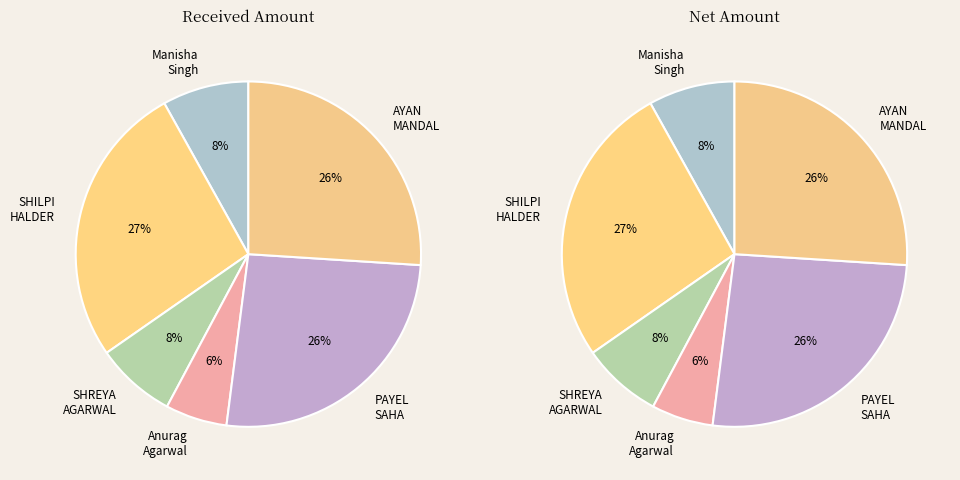

To the nearest percent, what portion does PAYEL SAHA (Yearly) represent?

26%